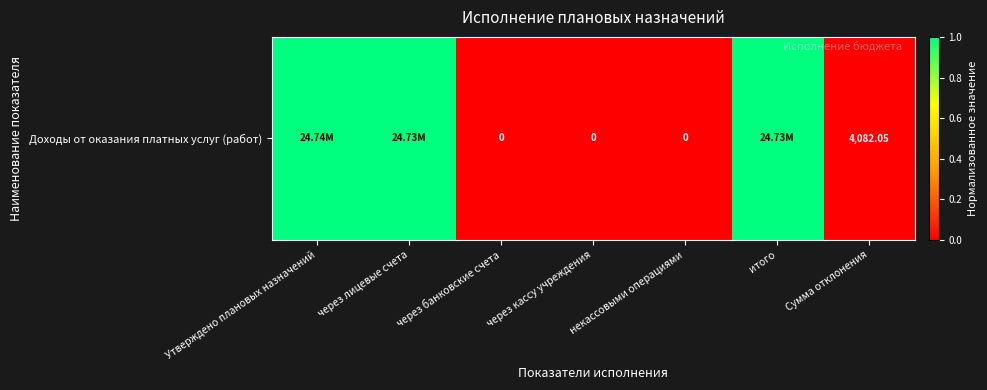

Is it true that the value at итого is 1.0?

True